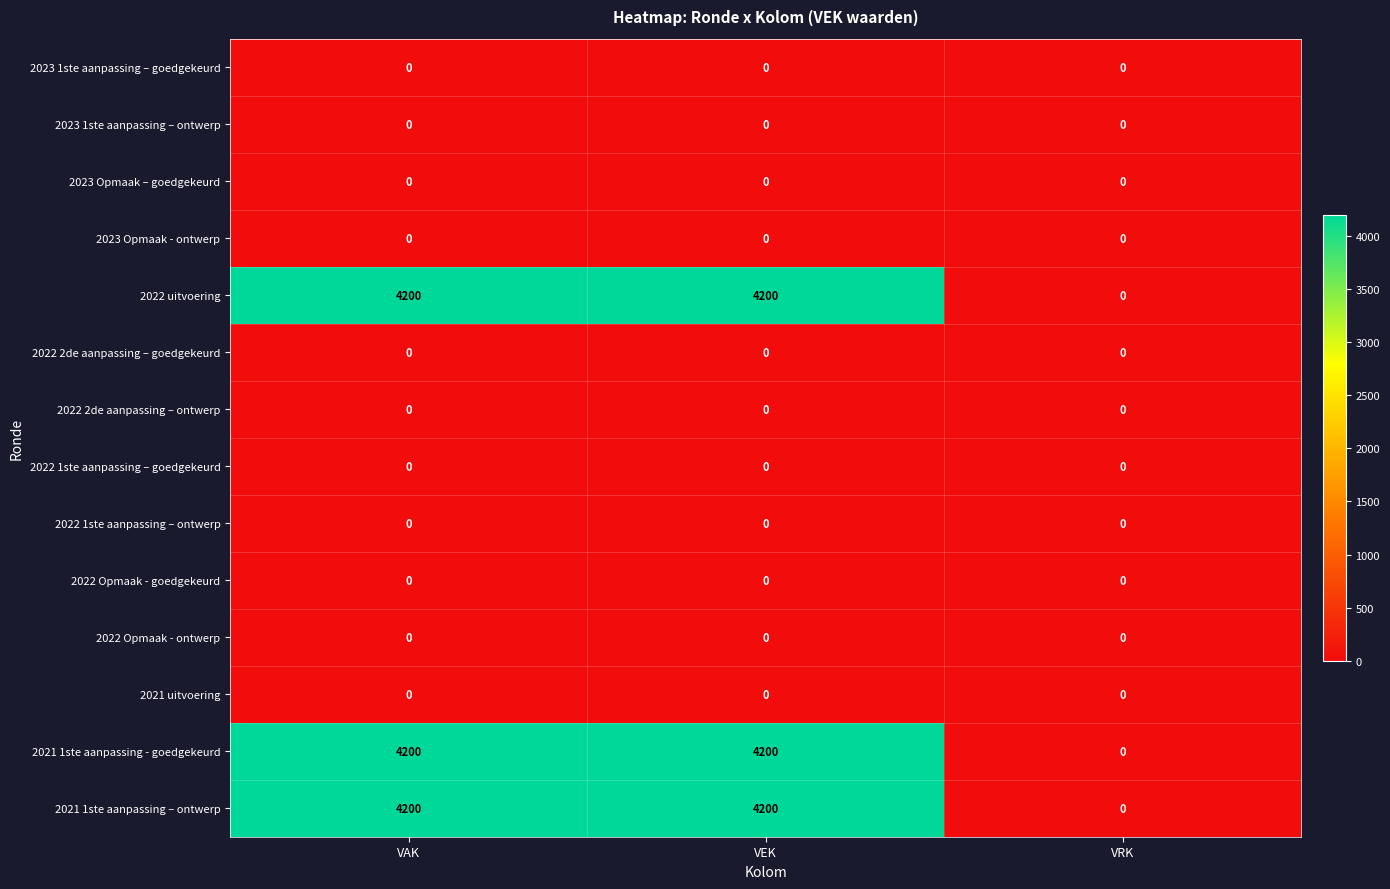

What is the spread (max minus min) of values at VAK?

4200